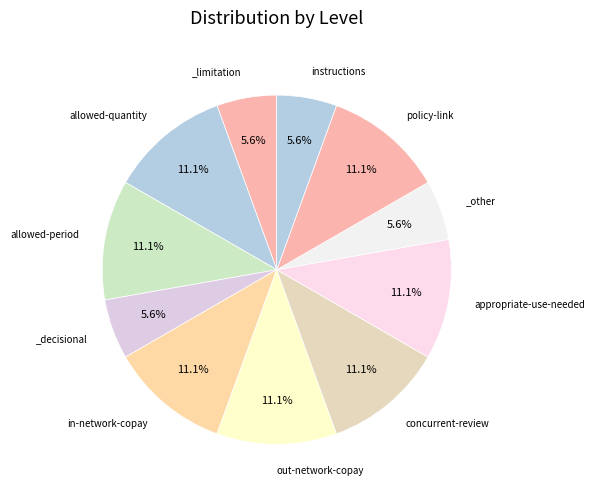

Which category has the biggest portion of the pie?

allowed-quantity